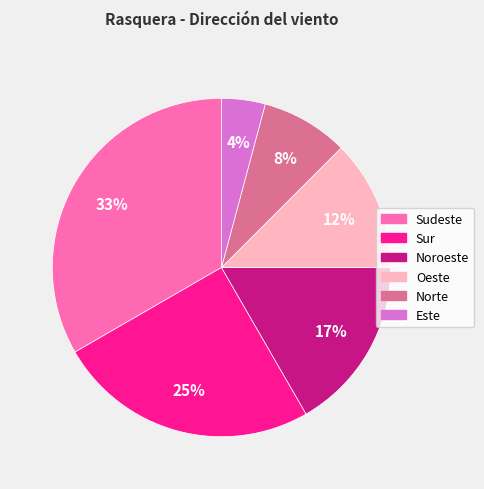

To the nearest percent, what portion does Sudeste represent?

33%